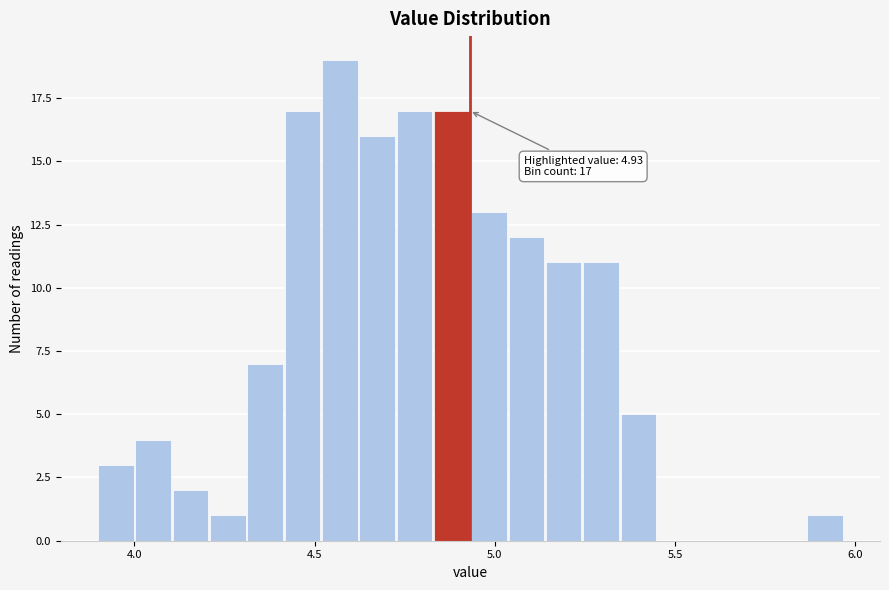

Around what value on the x-axis is the tallest bar? Give the approximate position of its centre, as read against the axis.

4.55